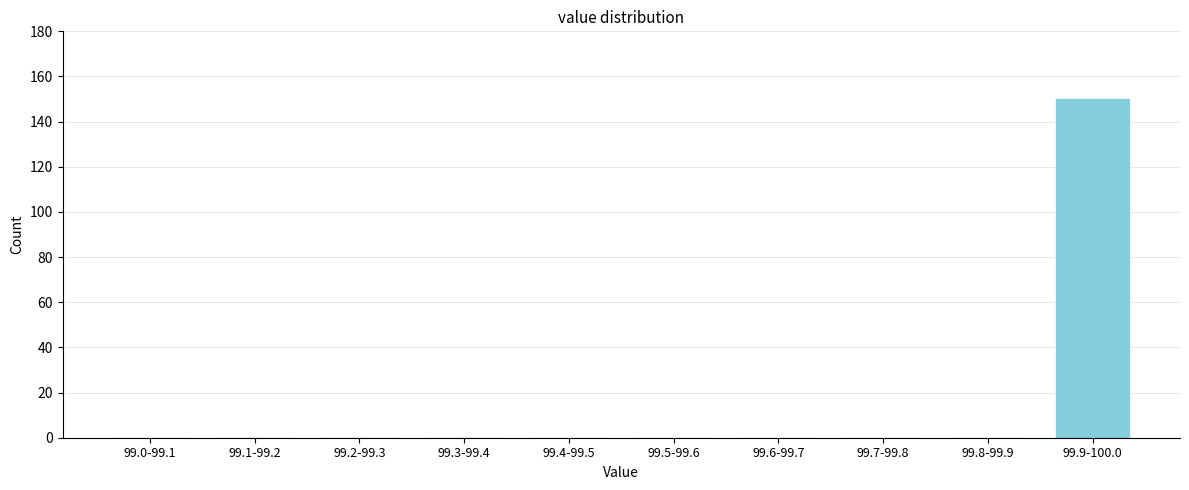

Reading left to right, transcribe all the data shown in this chart.

99.0-99.1=0	99.1-99.2=0	99.2-99.3=0	99.3-99.4=0	99.4-99.5=0	99.5-99.6=0	99.6-99.7=0	99.7-99.8=0	99.8-99.9=0	99.9-100.0=150